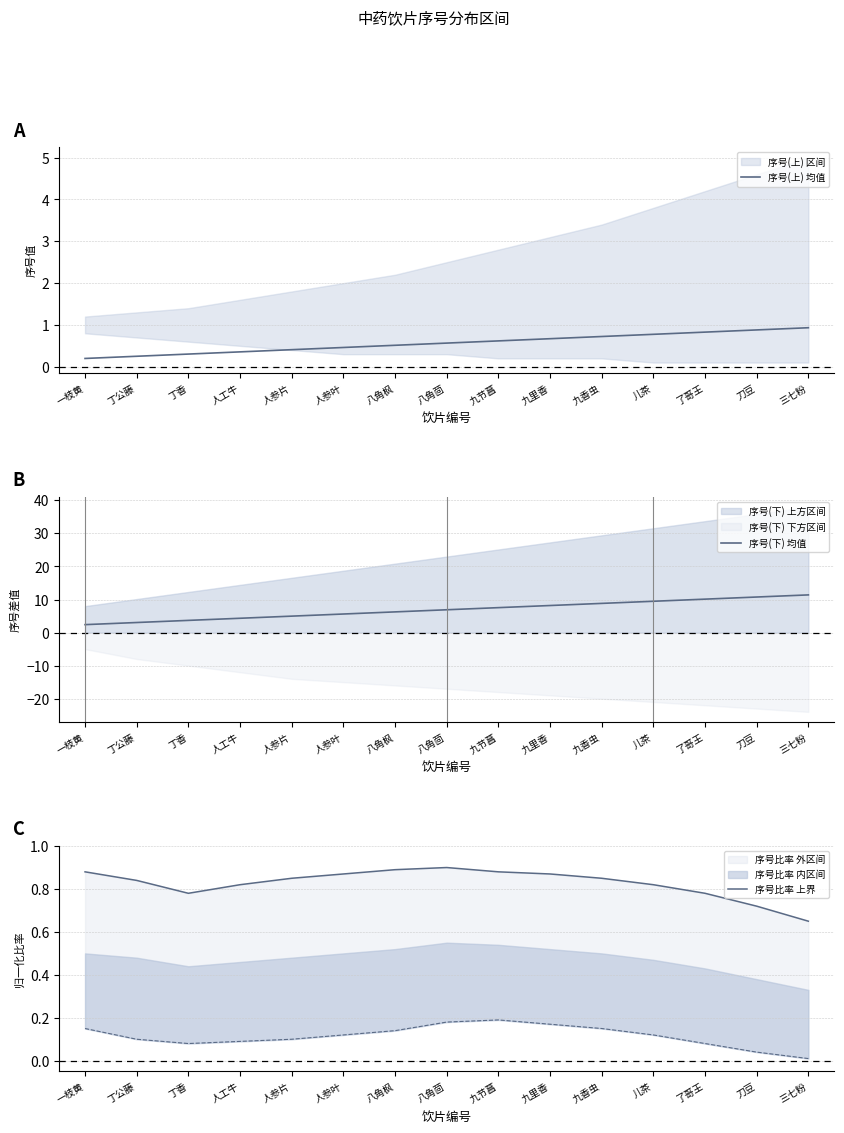

How many values in the 序号(下) 均值 series exceed 6?

9